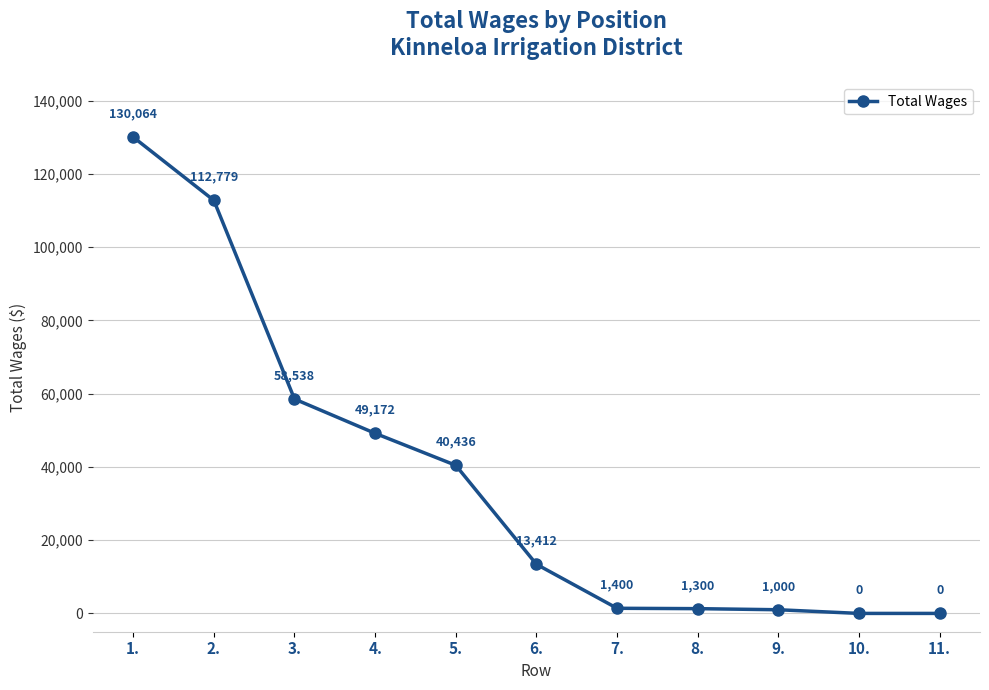

What is the difference between the values at 4. and 6.?

35760